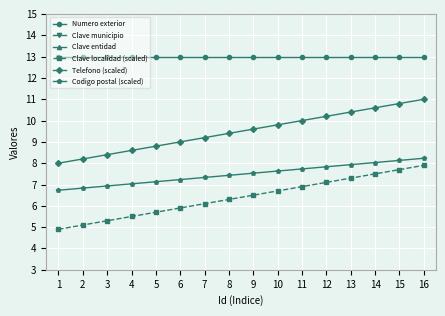

True or false: Numero exterior has a value of 23.2 at 6.

False